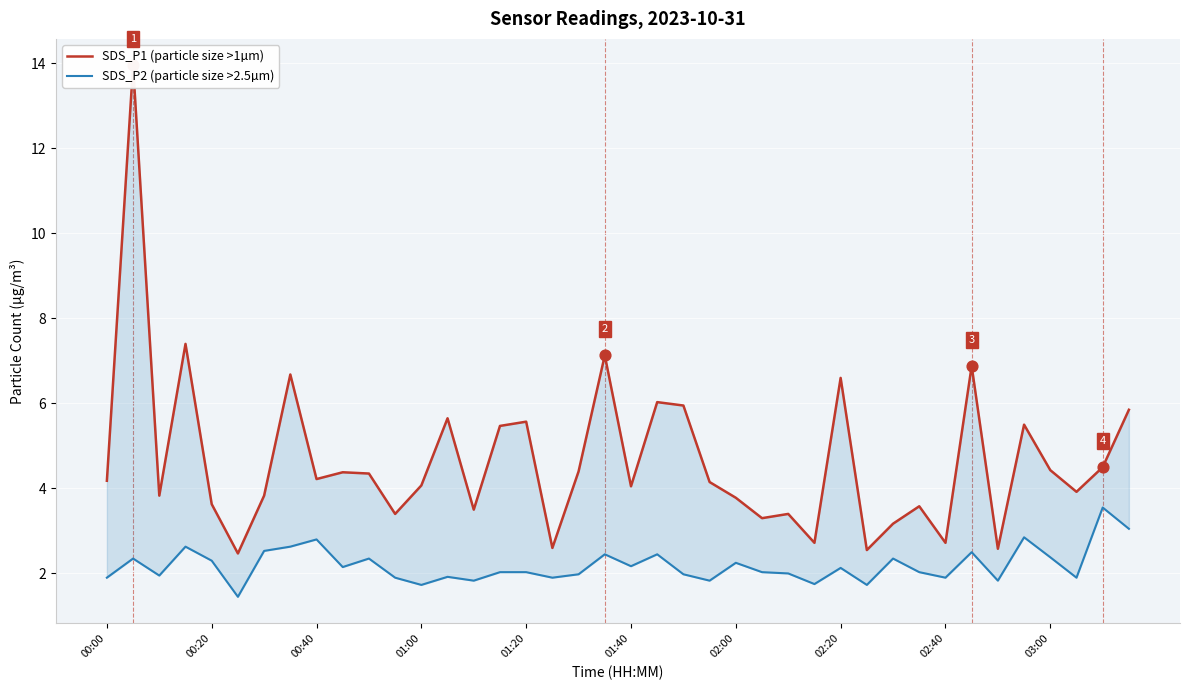

Is the value of SDS_P2 (particle size >2.5µm) at 25 greater than the value of SDS_P1 (particle size >1µm) at 14?

No